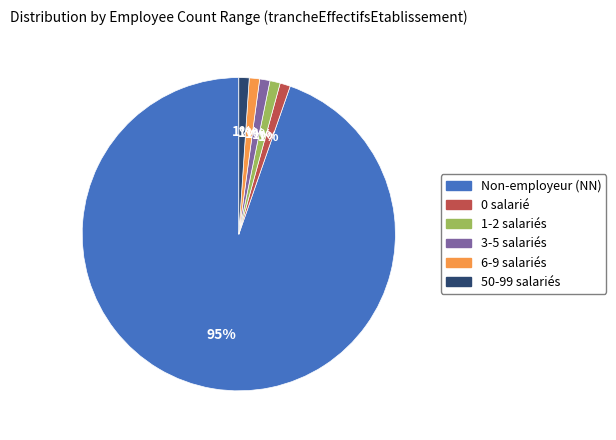

Is there a majority slice in this chart?

Yes